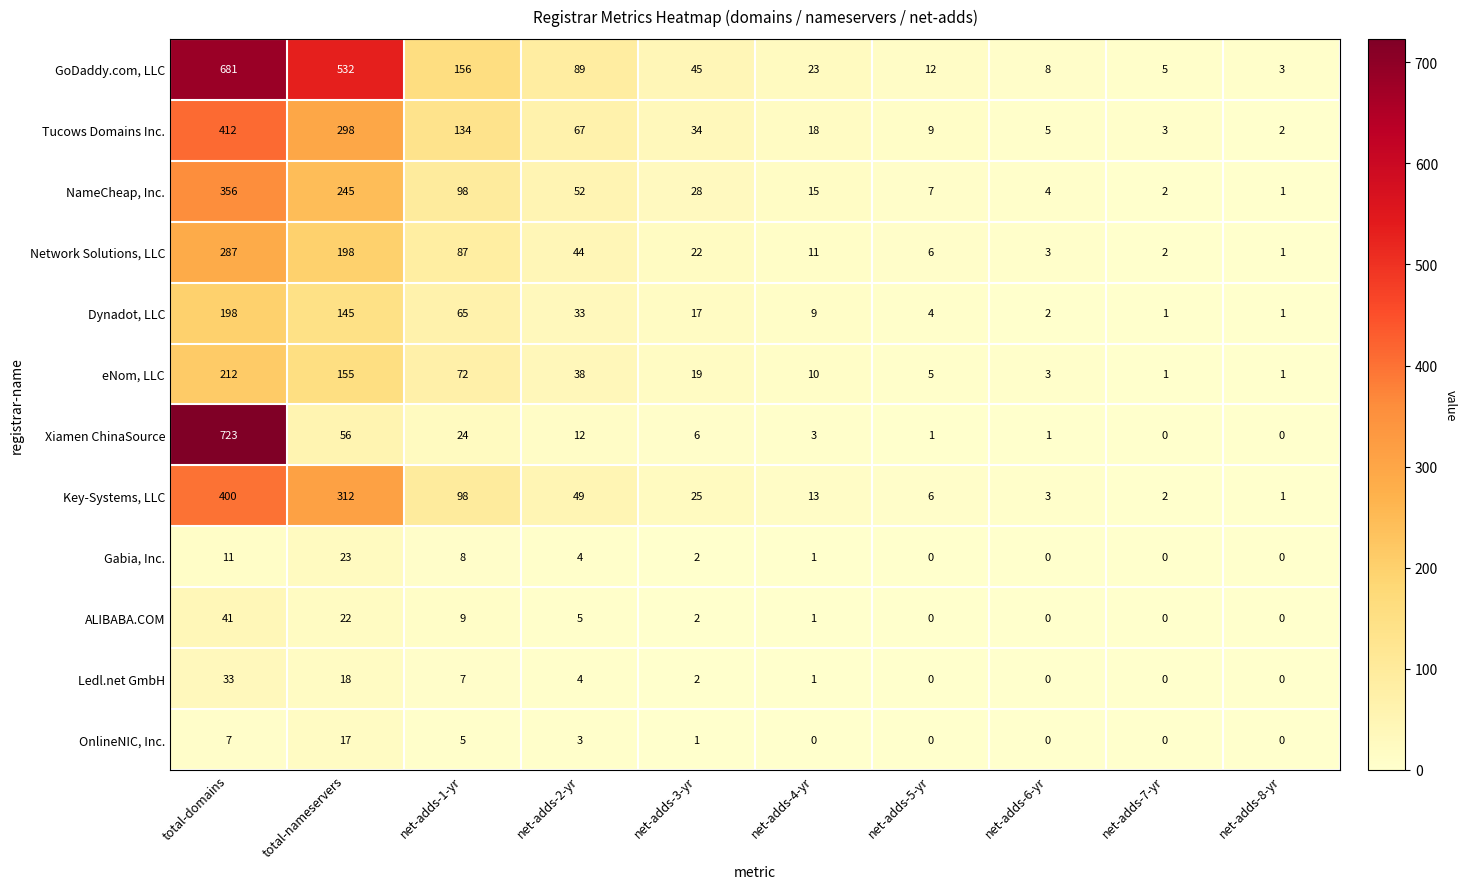

What is the greatest value displayed?

723